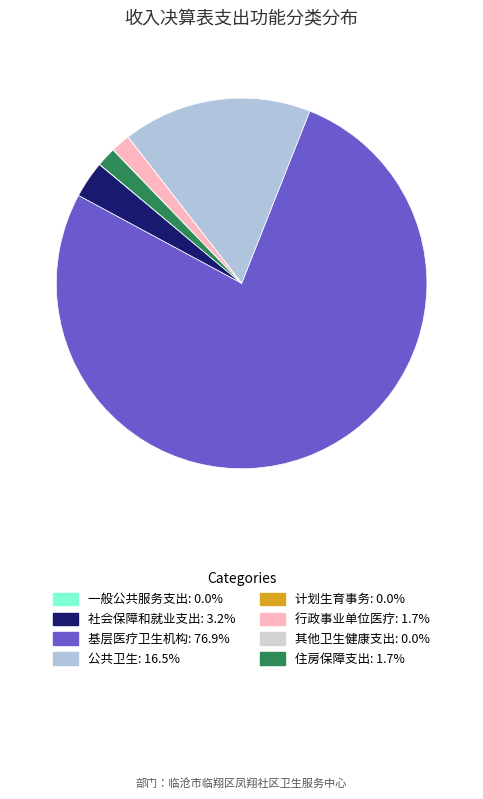

What is the total percentage of 住房保障支出 and 其他卫生健康支出?

1.7%